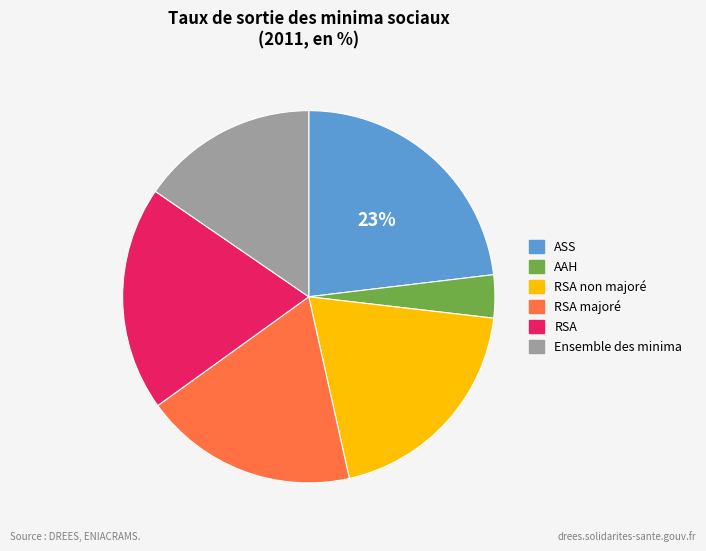

To the nearest percent, what percentage of the pie is RSA?

20%